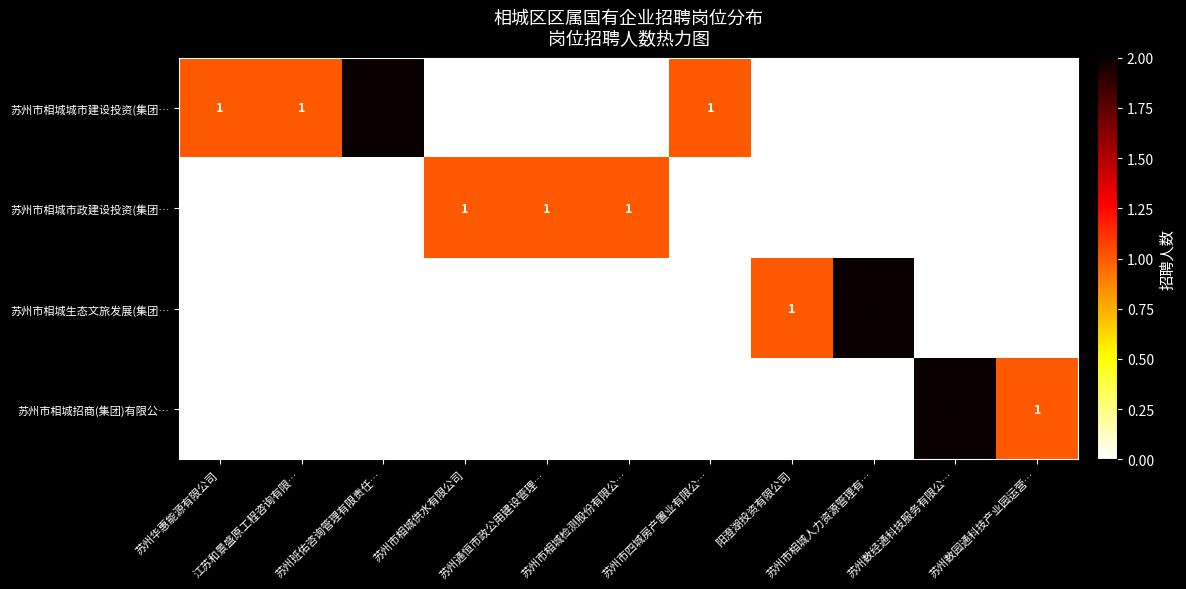

Count the 苏州市相城招商(集团)有限公… values in the range 0 to 1.

10